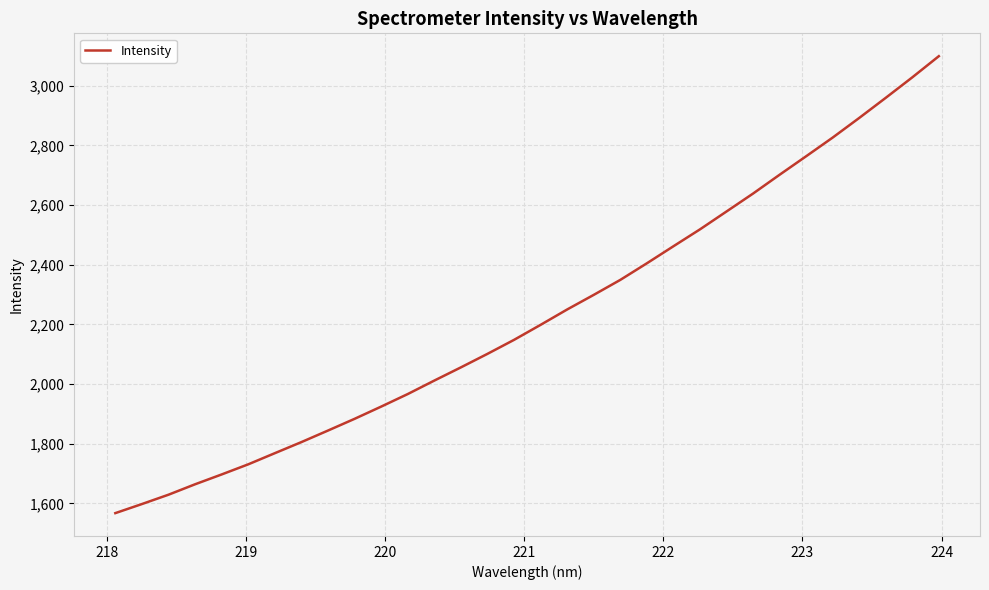

What is the difference between the maximum and minimum values?

1531.5